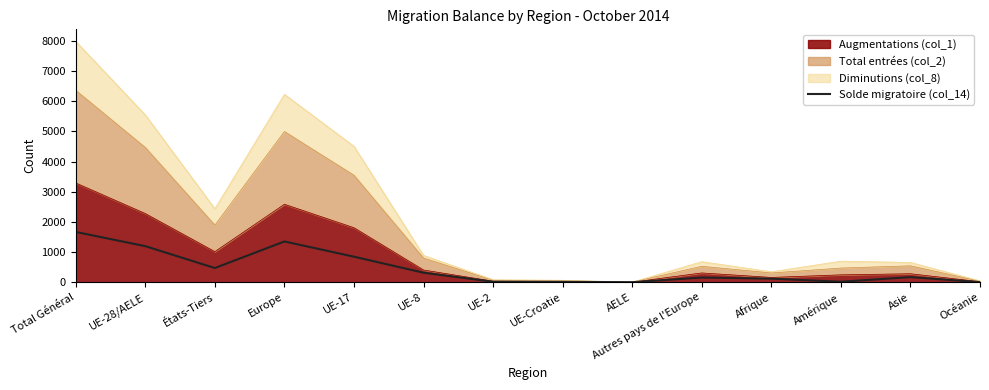

Read the value at UE-17.

847